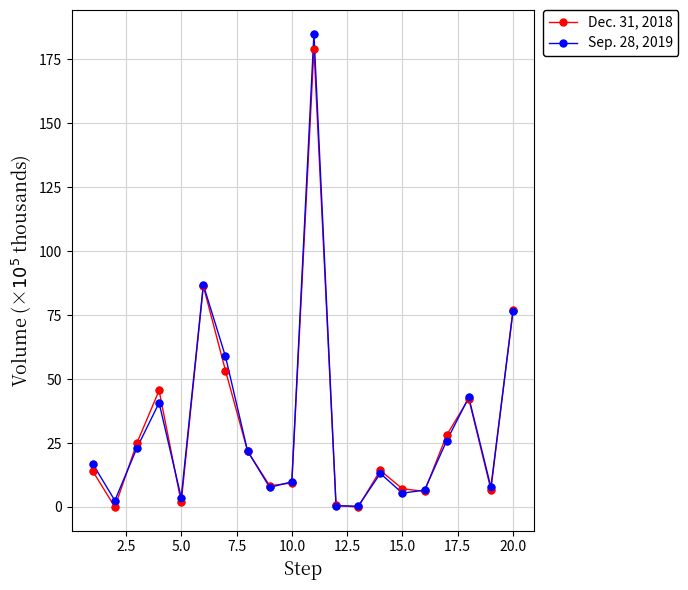

Which series has the widest spread of values?

Sep. 28, 2019